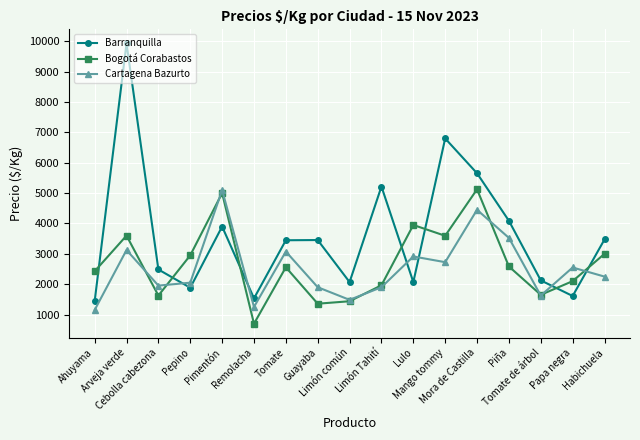

True or false: Bogotá Corabastos has more than 2 points higher than both neighbors.

True